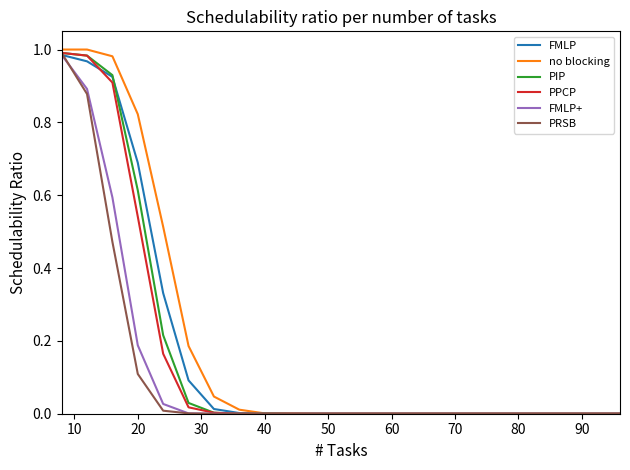

Which series has the largest range (max minus min)?

no blocking